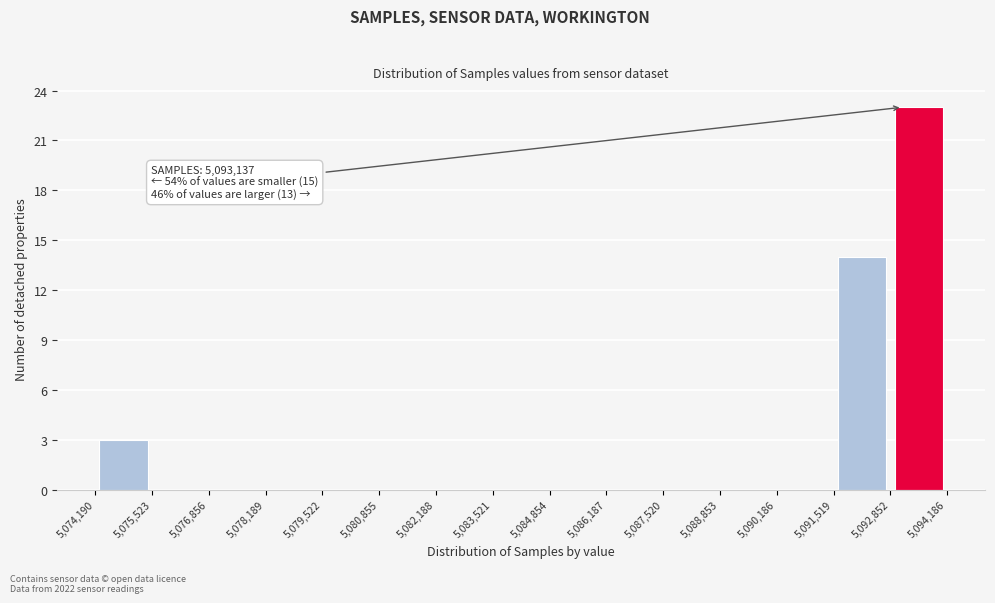

Over which range of the x-axis is the bar tallest?

5,092,852 to 5,094,186